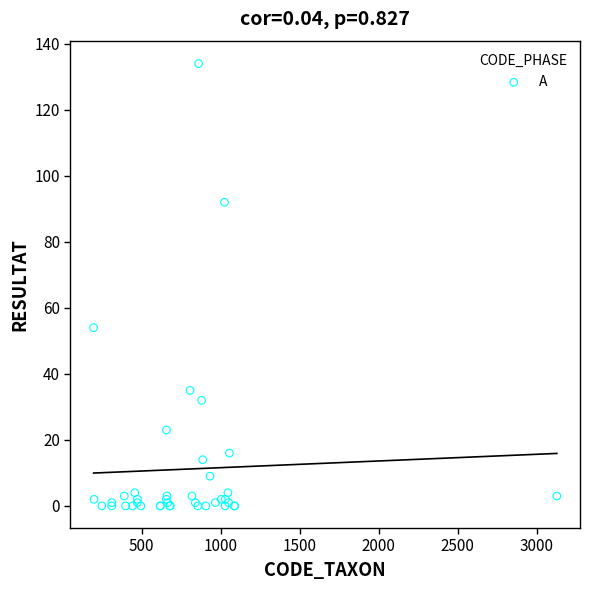

What Y value in the scatter plot is closest to 67?

54